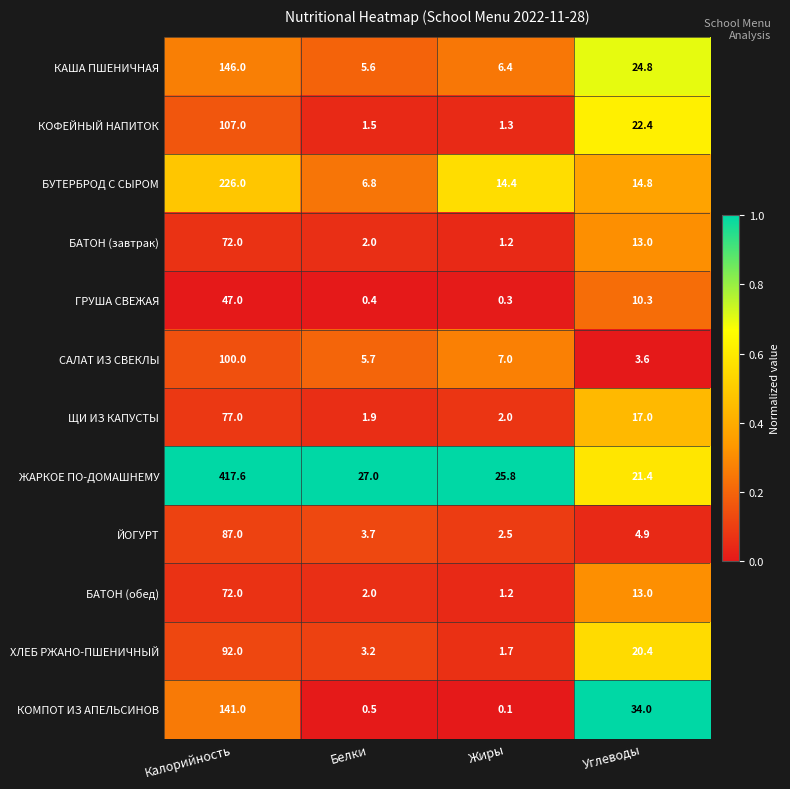

Which series changed the most between Калорийность and Углеводы?

ЖАРКОЕ ПО-ДОМАШНЕМУ